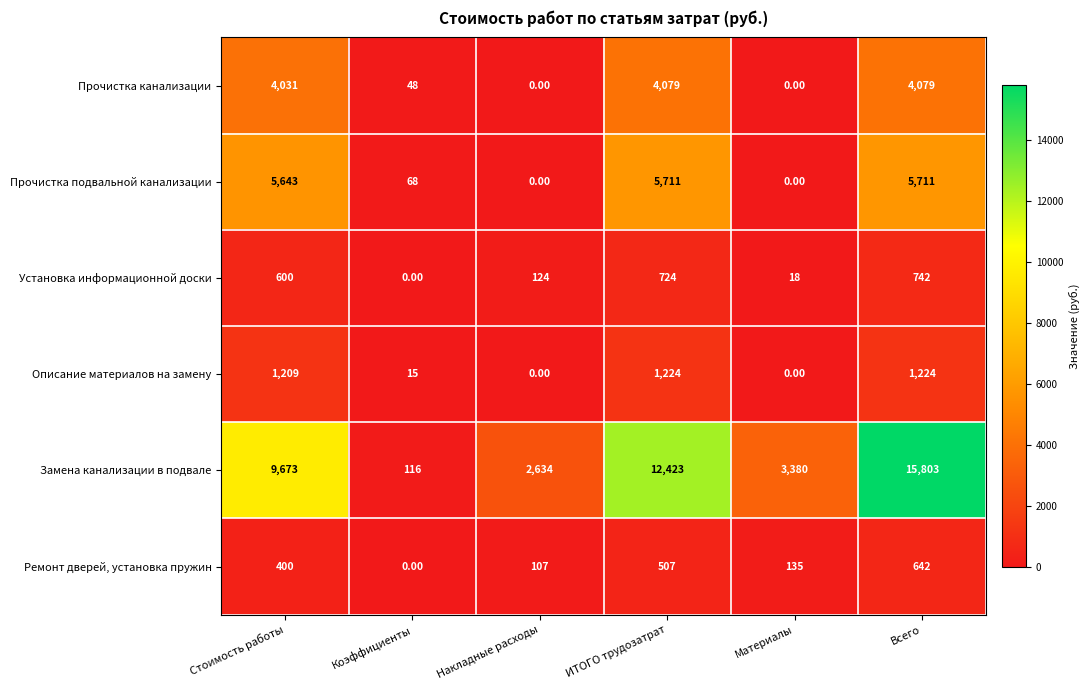

What is the sum of all Ремонт дверей, установка пружин values?

1791